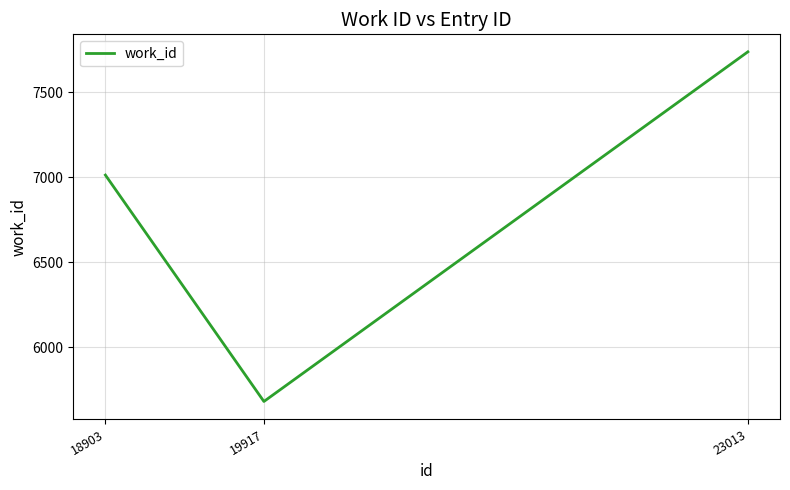

What value does the data have at 18903, to the nearest 50?

7000